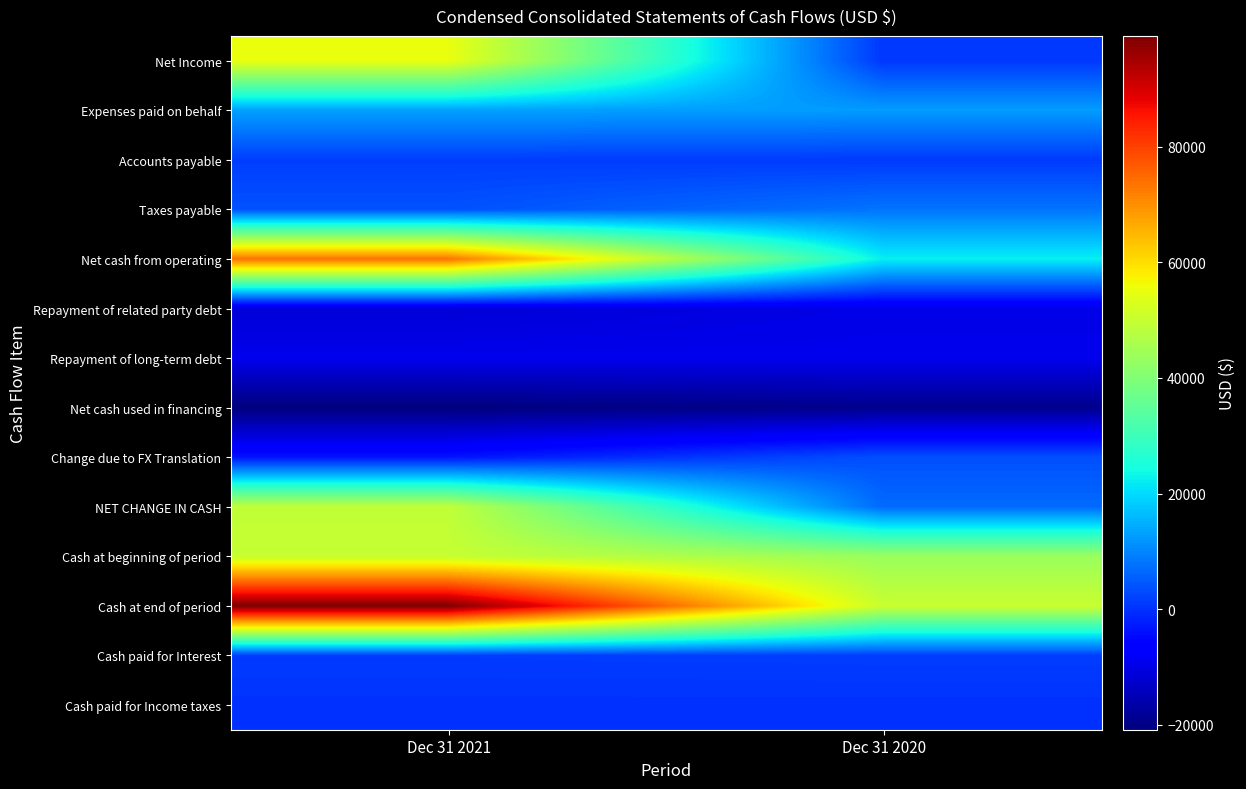

At how many categories does at least one series exceed 38064?

2